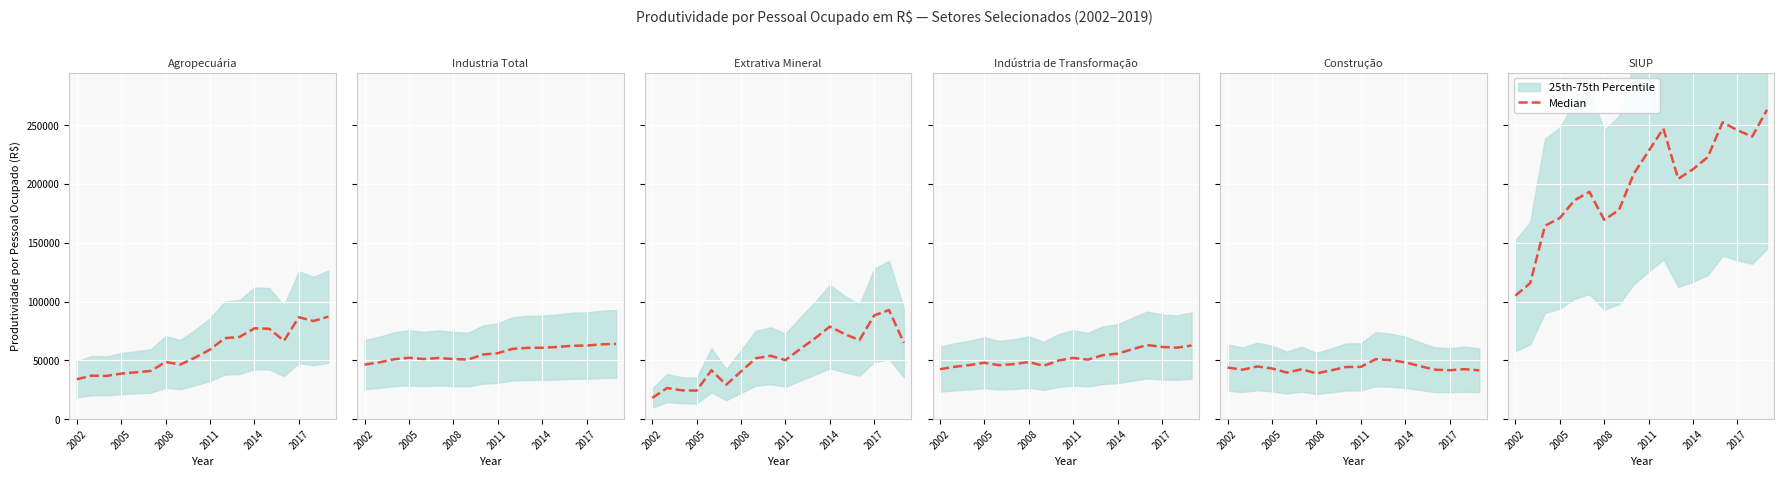

Is this an area chart (filled region under the line)?

No